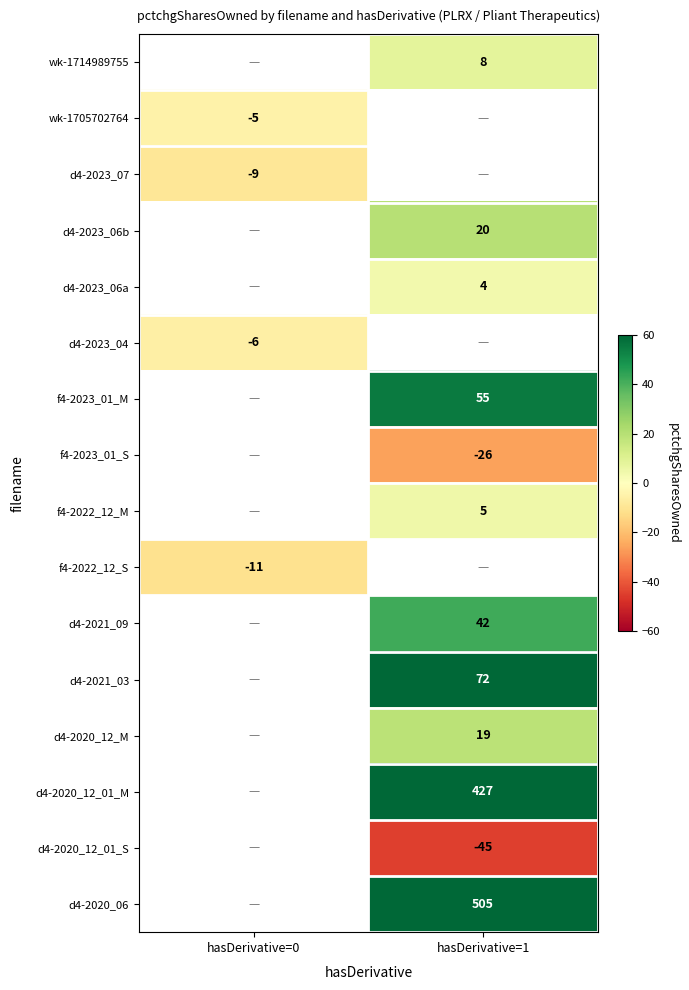

Is the value of wk-1714989755 at hasDerivative=1 greater than the value of f4-2023_01_S at hasDerivative=1?

Yes